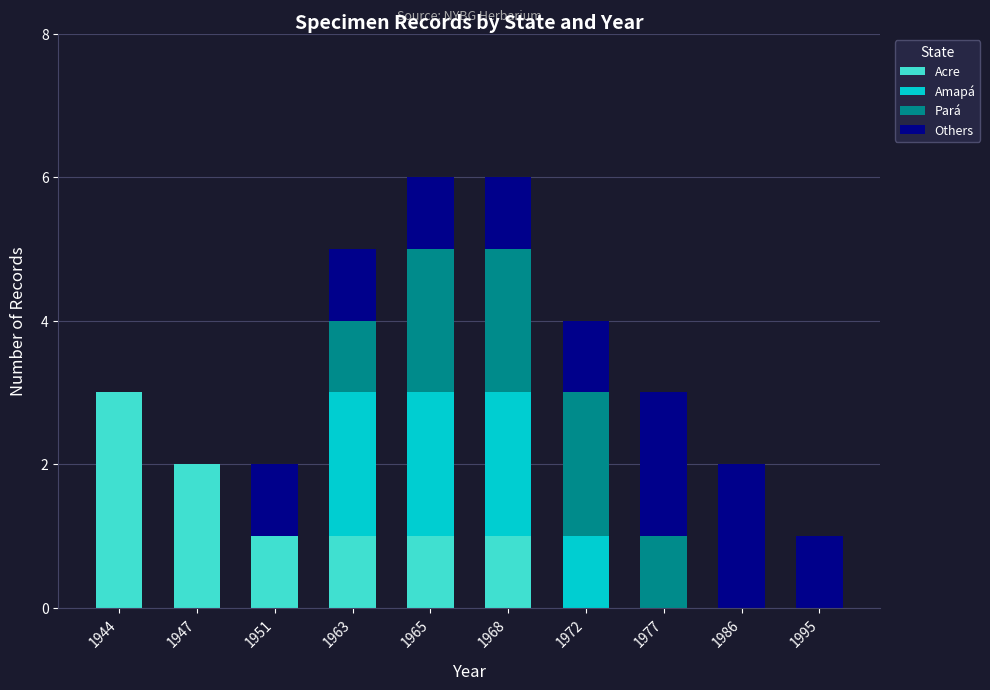

Does the chart contain stacked bars?

Yes